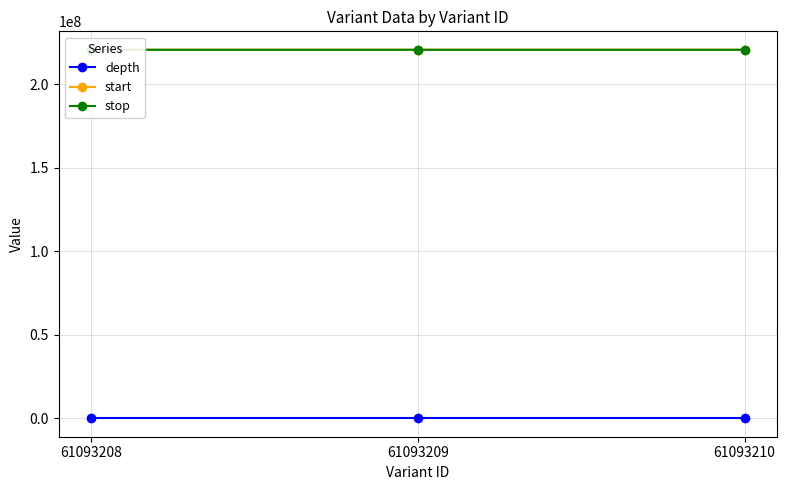

What are all the series names shown in the legend?

depth, start, stop